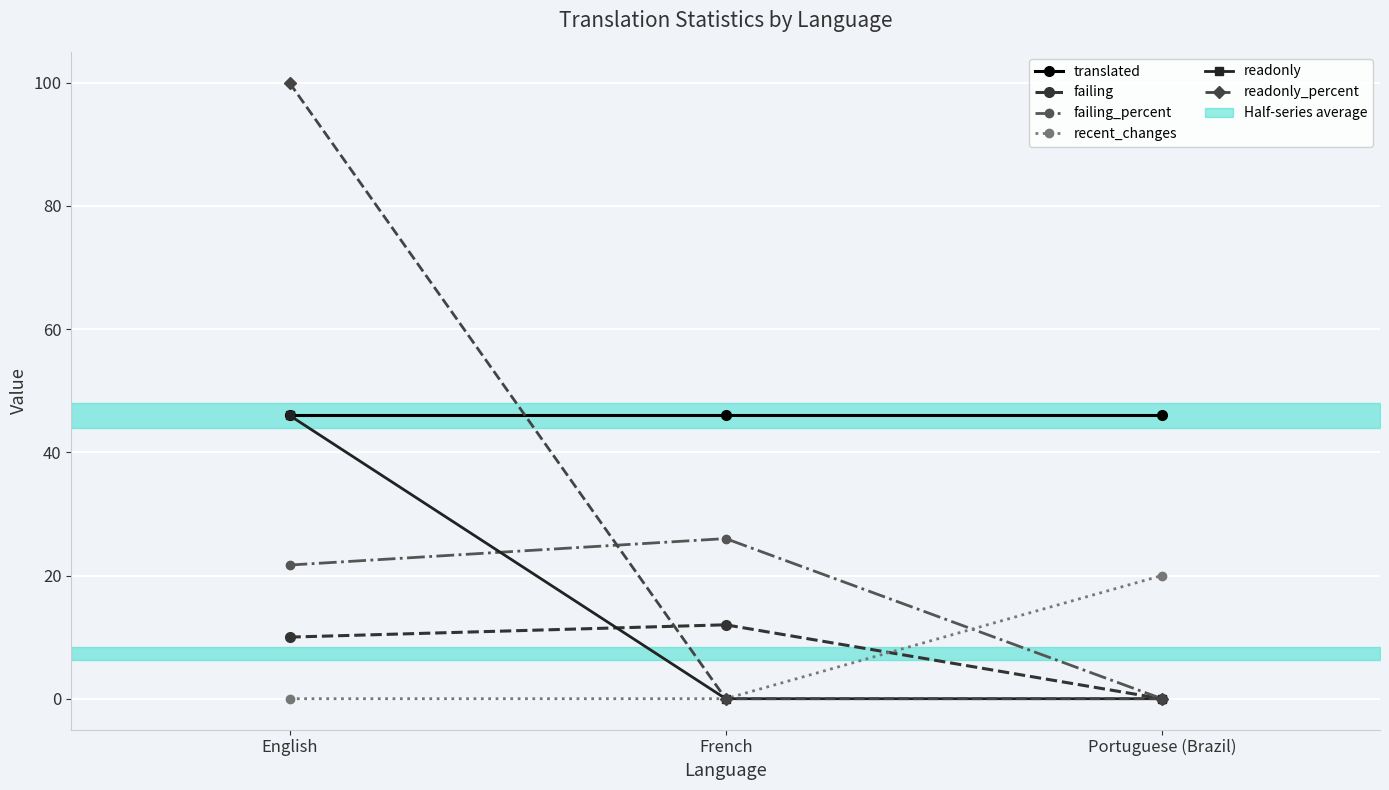

The value of recent_changes at English is -10.9. True or false?

False